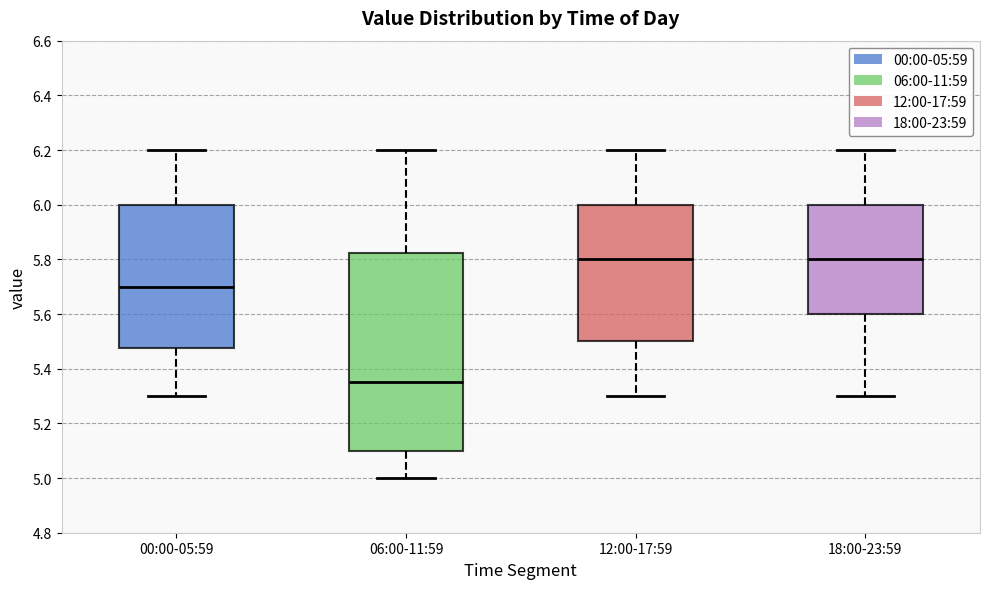

Where does the median line of the box for 18:00-23:59 sit on the y-axis? The values are not printed on the chart, so give them approximately, as read against the axis.

5.80